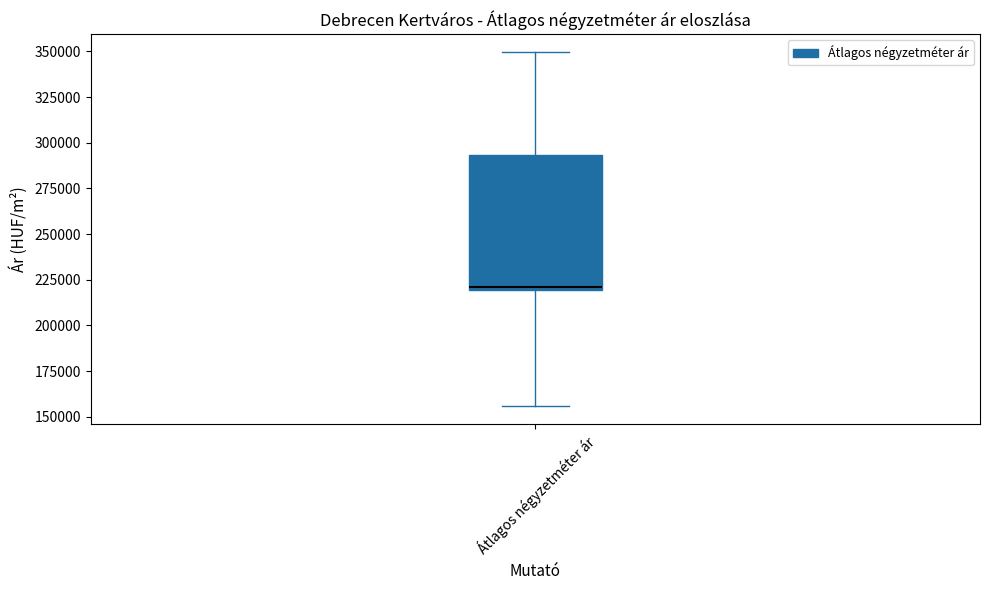

Transcribe this box plot: give where the median line is, the range the box spans, and where the two whiskers end, as read against the y-axis. The values are not printed on the chart, so give them approximately, as read against the axis.

median 220000, box 220000 to 295000, whiskers 155000 to 350000